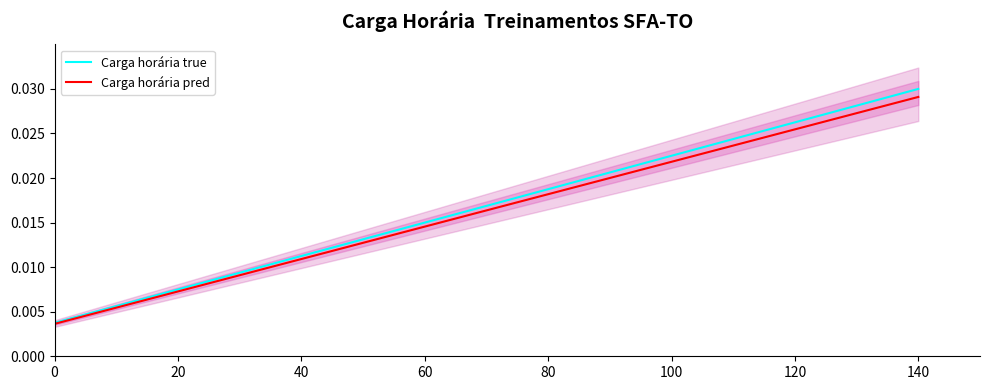

Is the value of Carga horária pred at 80 greater than the value of Carga horária true at 60?

Yes